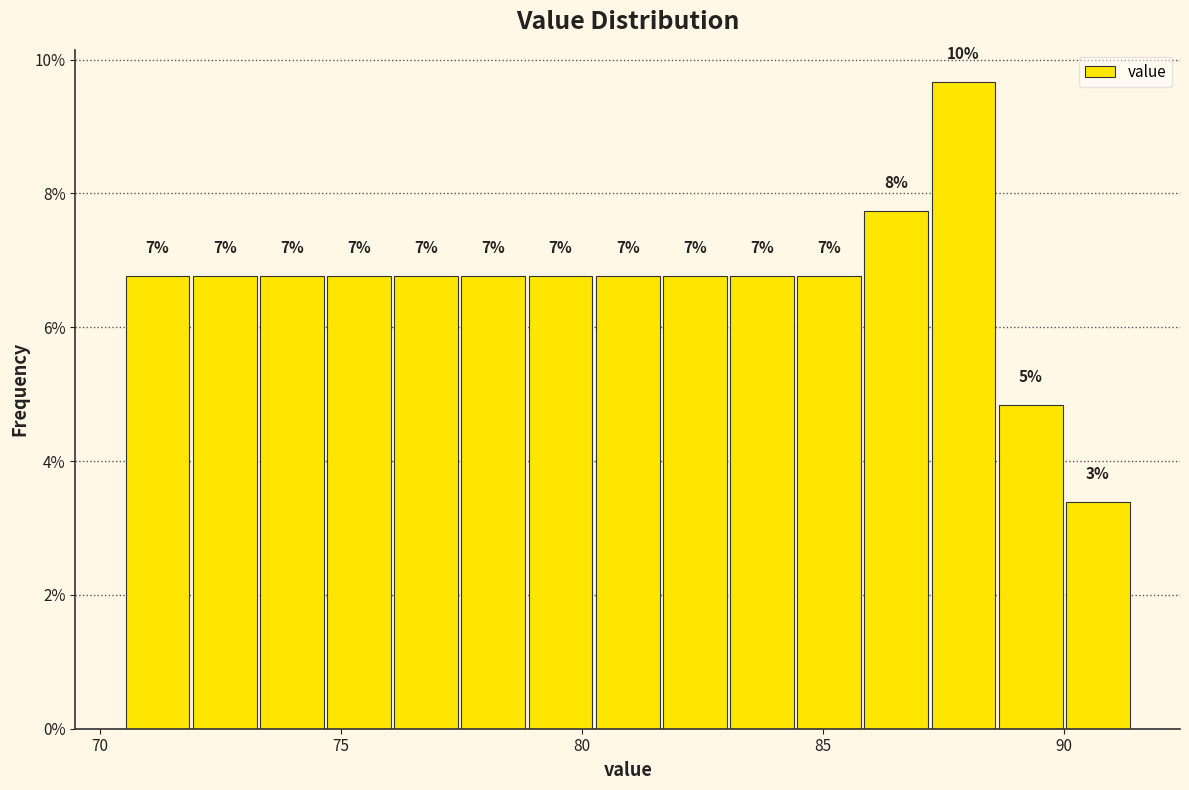

Around what value on the x-axis is the tallest bar? Give the approximate position of its centre, as read against the axis.

88.0